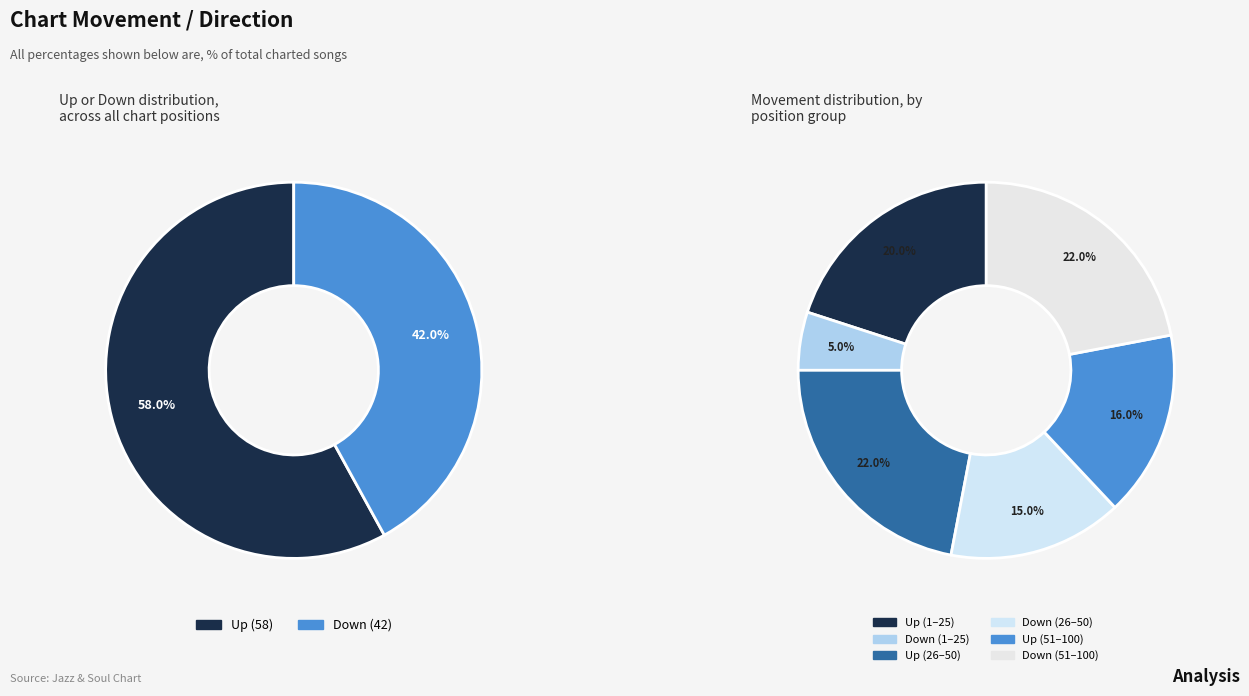

Which category has the smallest portion of the pie?

down